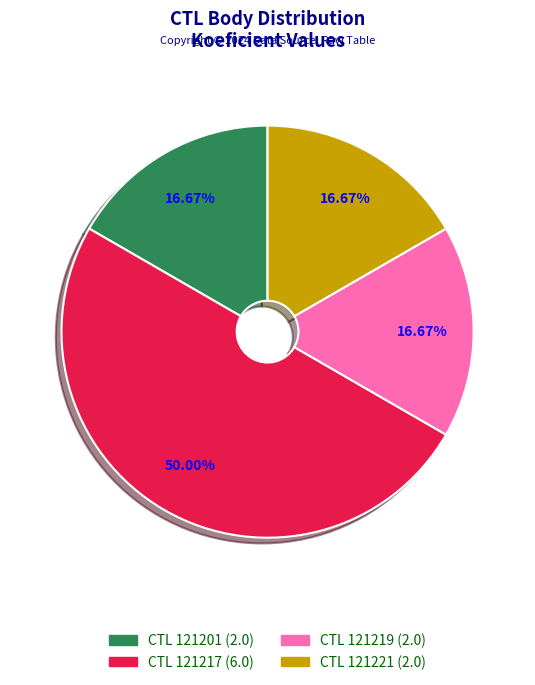

Which slice is the largest?

121217